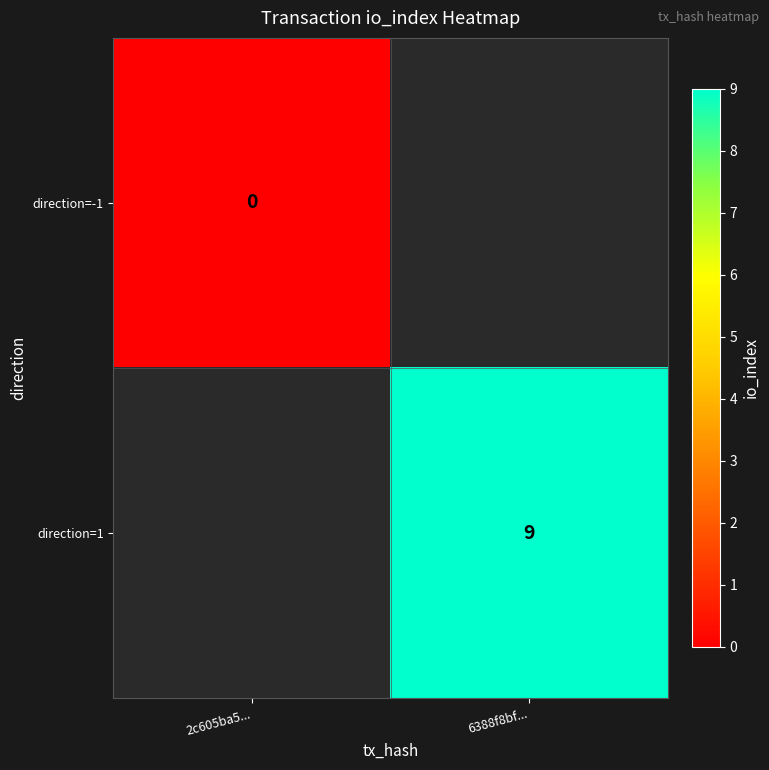

The direction=1 series shows 2 at 6388f8bf.... True or false?

False